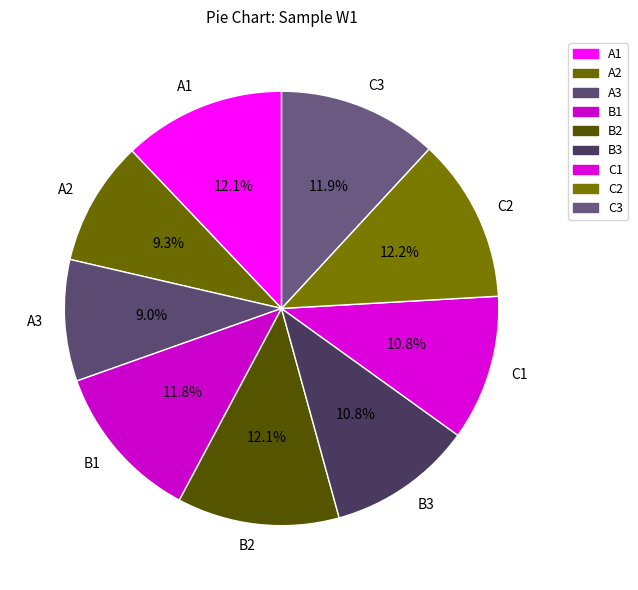

Between B3 and C3, which is larger?

C3